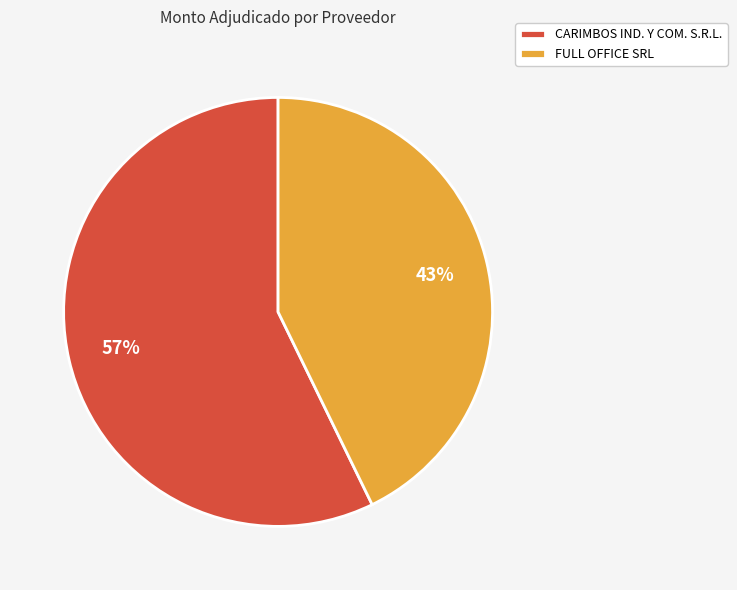

What percentage is the CARIMBOS IND. Y COM. S.R.L. slice, to the nearest percent?

57%